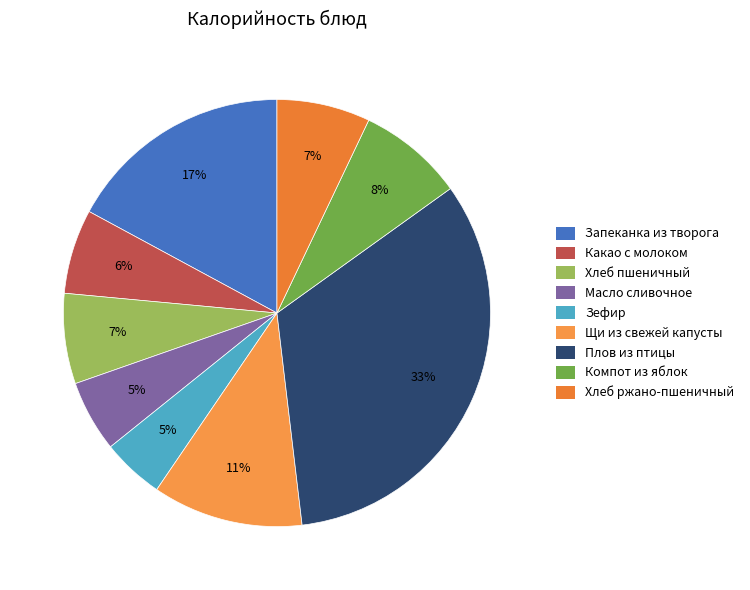

How many segments does this pie chart have?

9